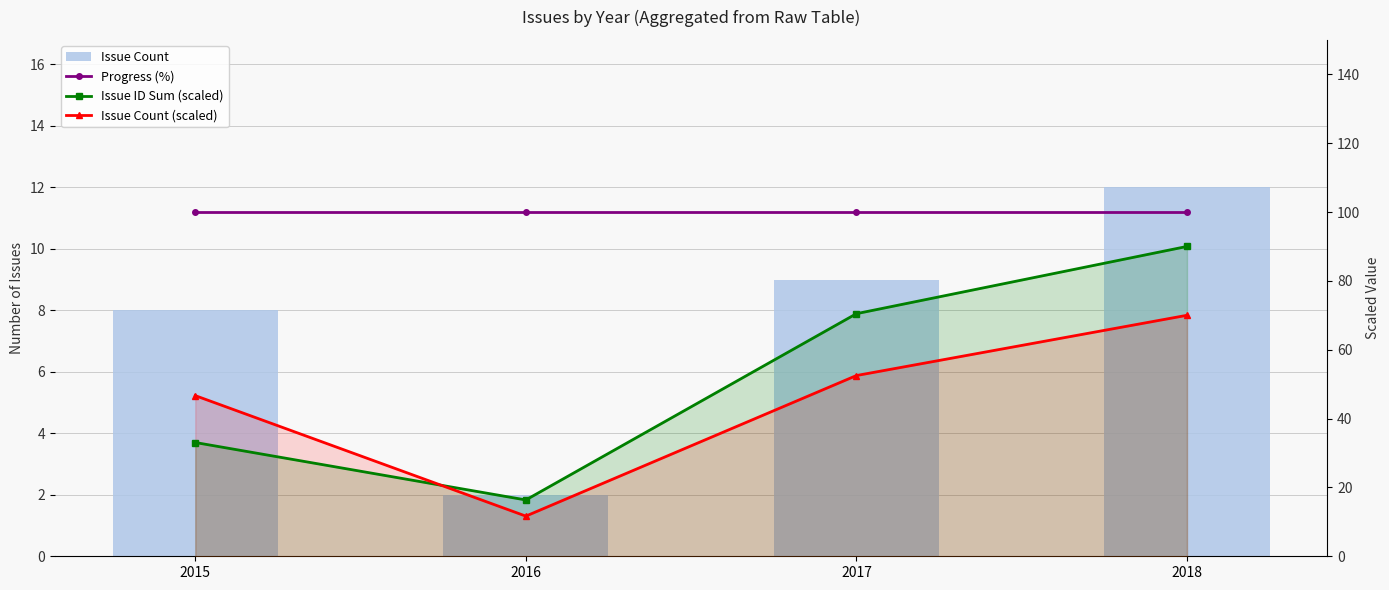

Are the bars grouped side by side (vs. stacked)?

Yes